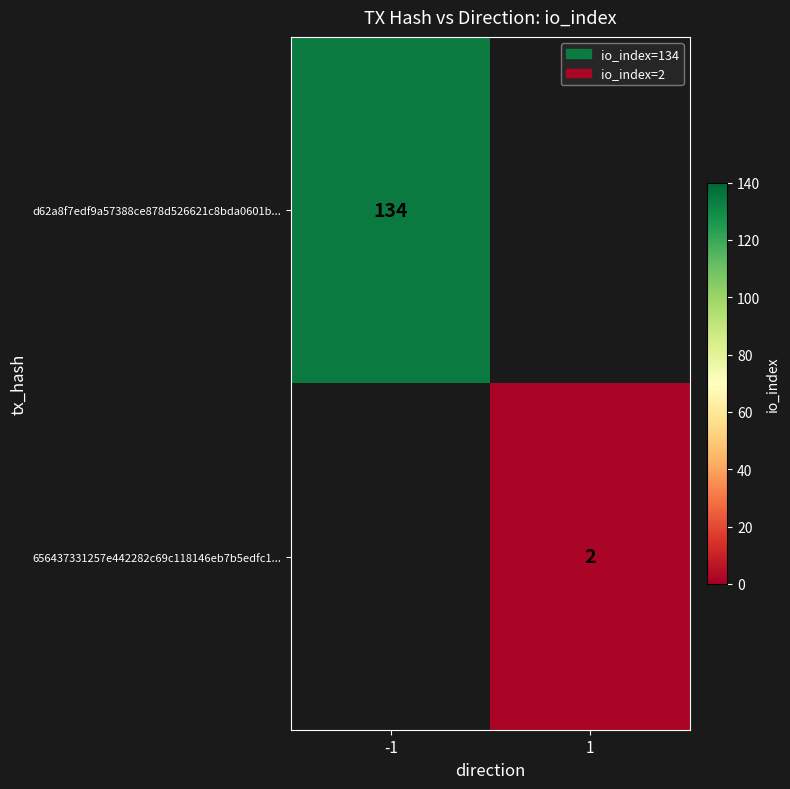

Which has a higher value, 1 or -1?

-1